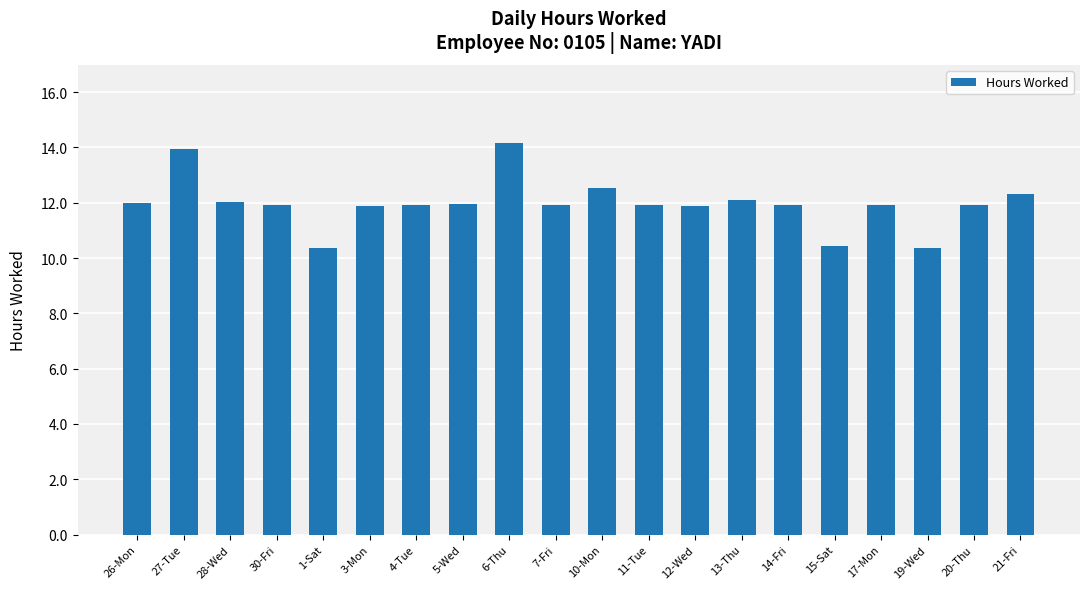

What is the sum of the values at 30-Fri and 19-Wed?

22.3